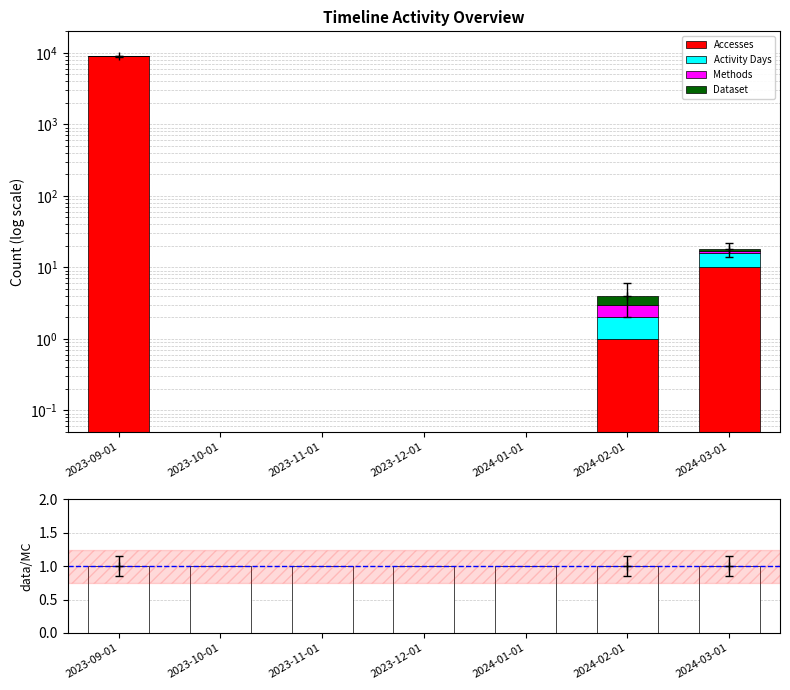

What is the label of the 5th bar from the right?

2023-11-01